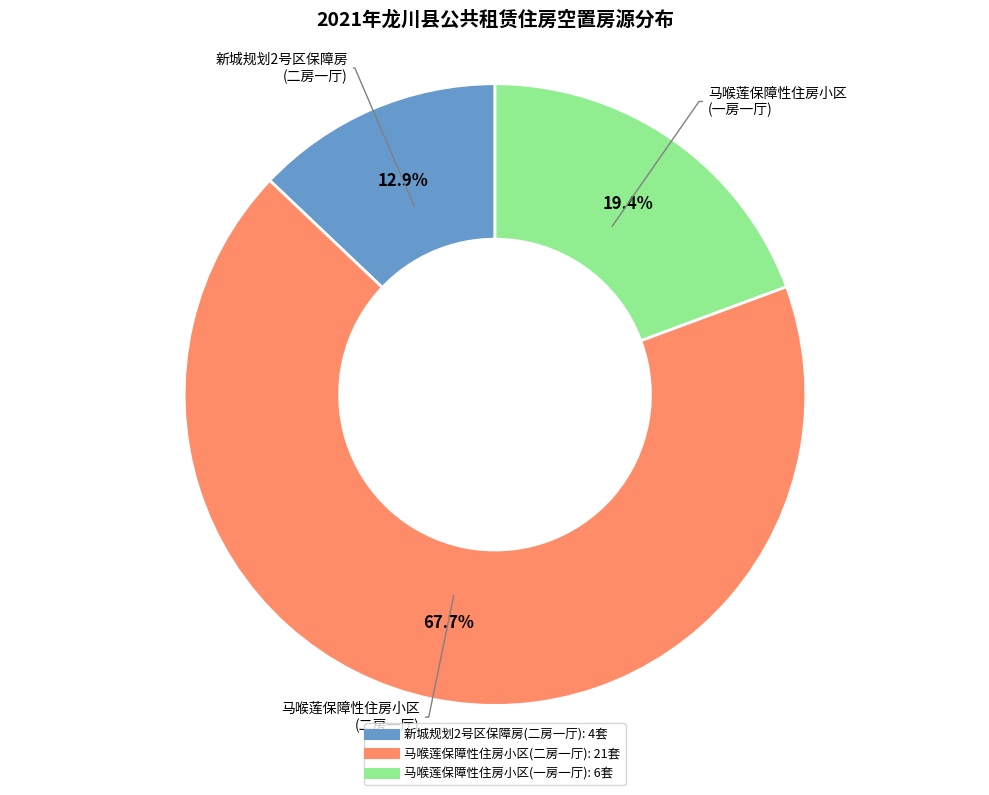

Is there a majority slice in this chart?

Yes